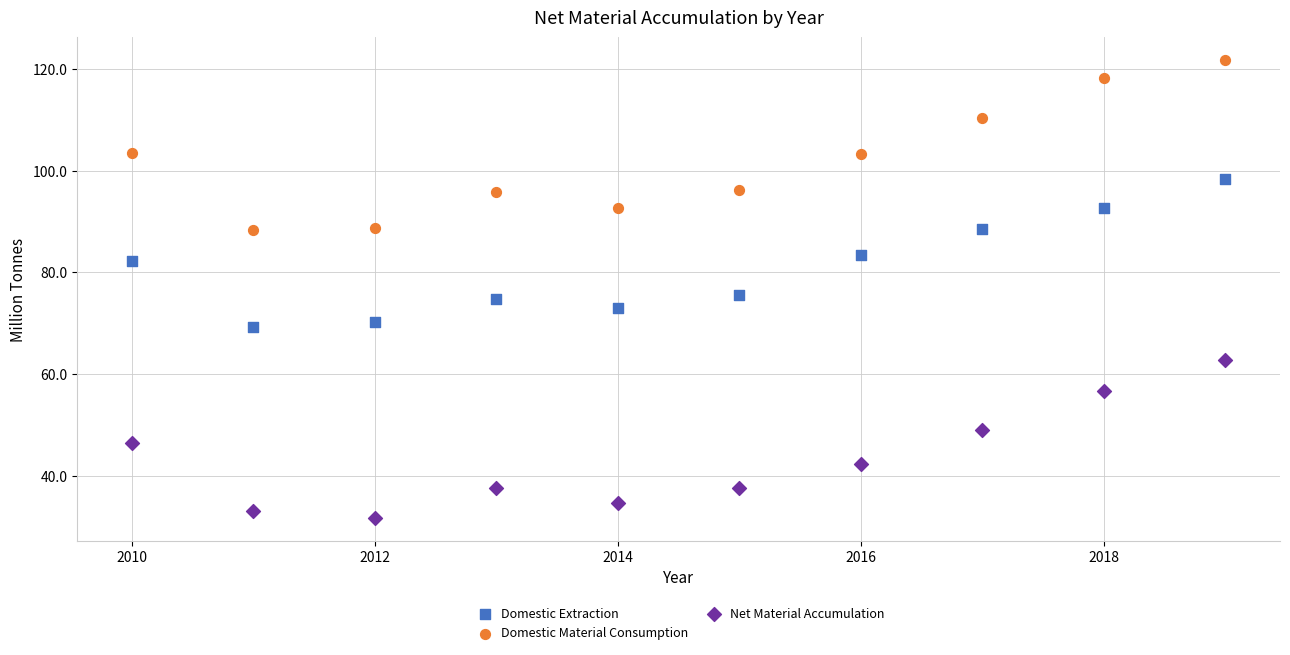

Which series has the largest Y range (max minus min)?

Domestic Material Consumption